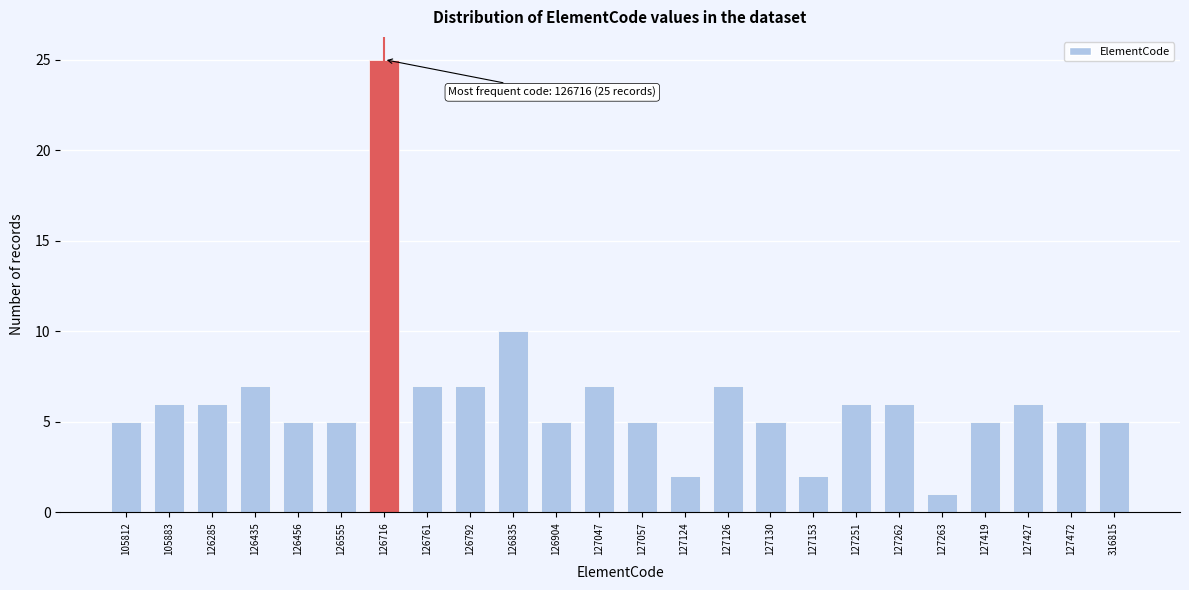

Reading left to right, list all the values displayed in this chart.

105812=5	105883=6	126285=6	126435=7	126456=5	126555=5	126716=25	126761=7	126792=7	126835=10	126904=5	127047=7	127057=5	127124=2	127126=7	127130=5	127153=2	127251=6	127262=6	127263=1	127419=5	127427=6	127472=5	316815=5